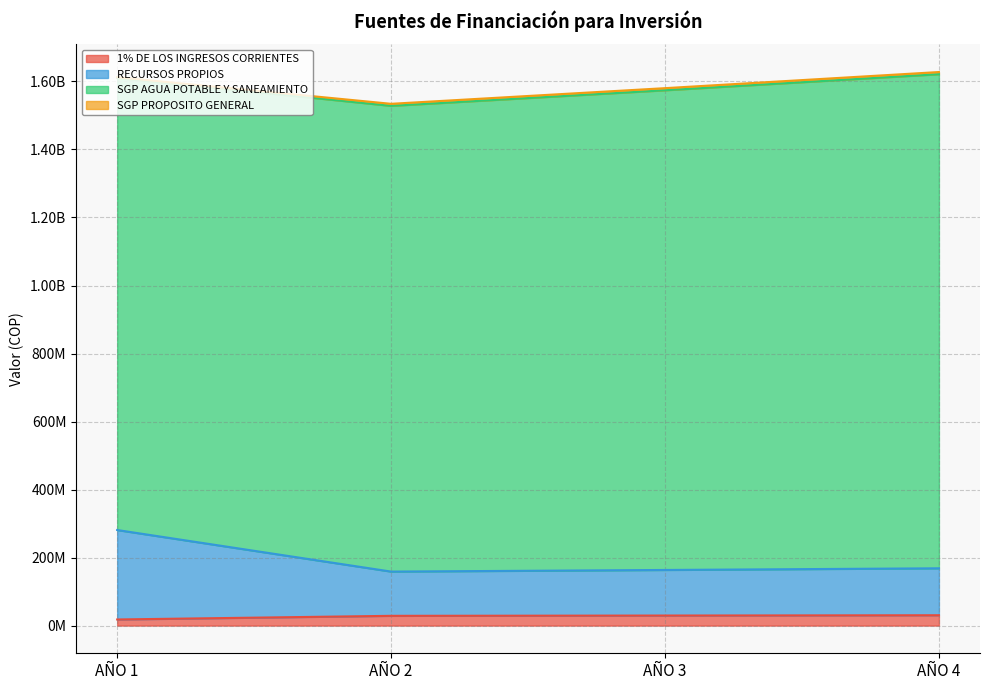

Where does the 1% DE LOS INGRESOS CORRIENTES series first go above 29581388?

AÑO 4